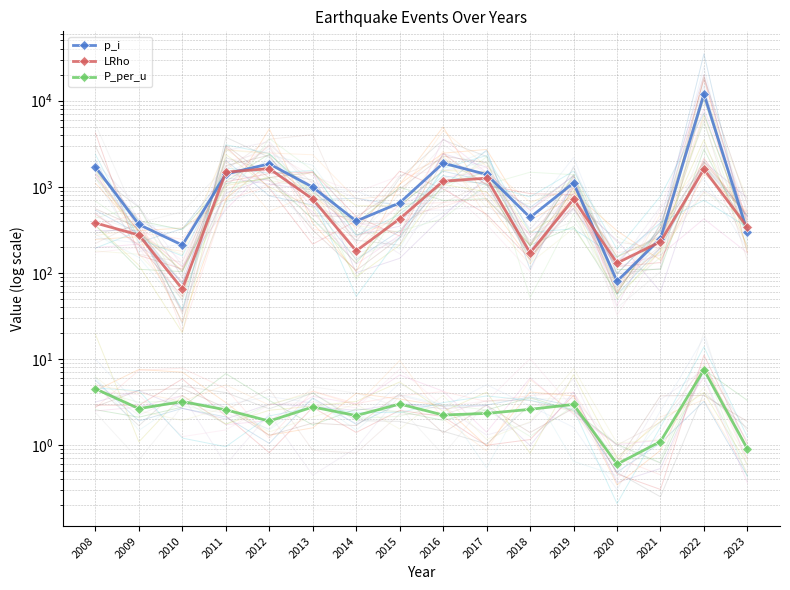

Which series changed the most between 2013 and 2020?

p_i